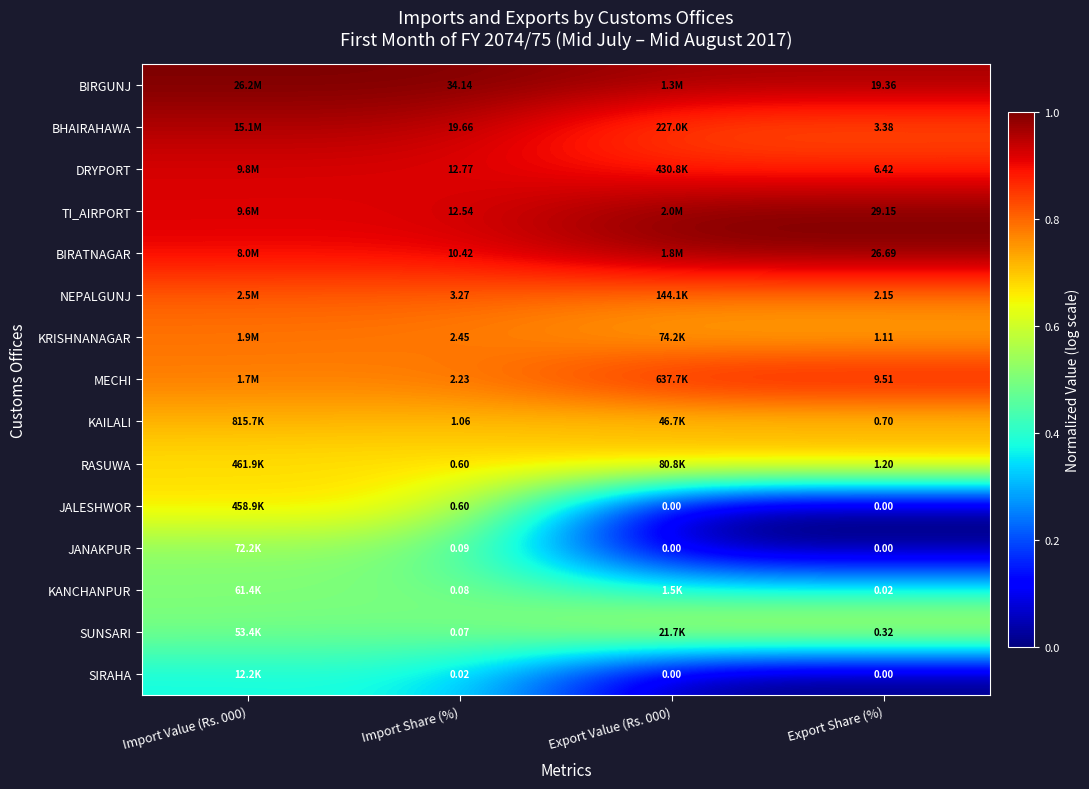

Is the value of SIRAHA at Export Value (Rs. 000) greater than the value of RASUWA at Export Share (%)?

No